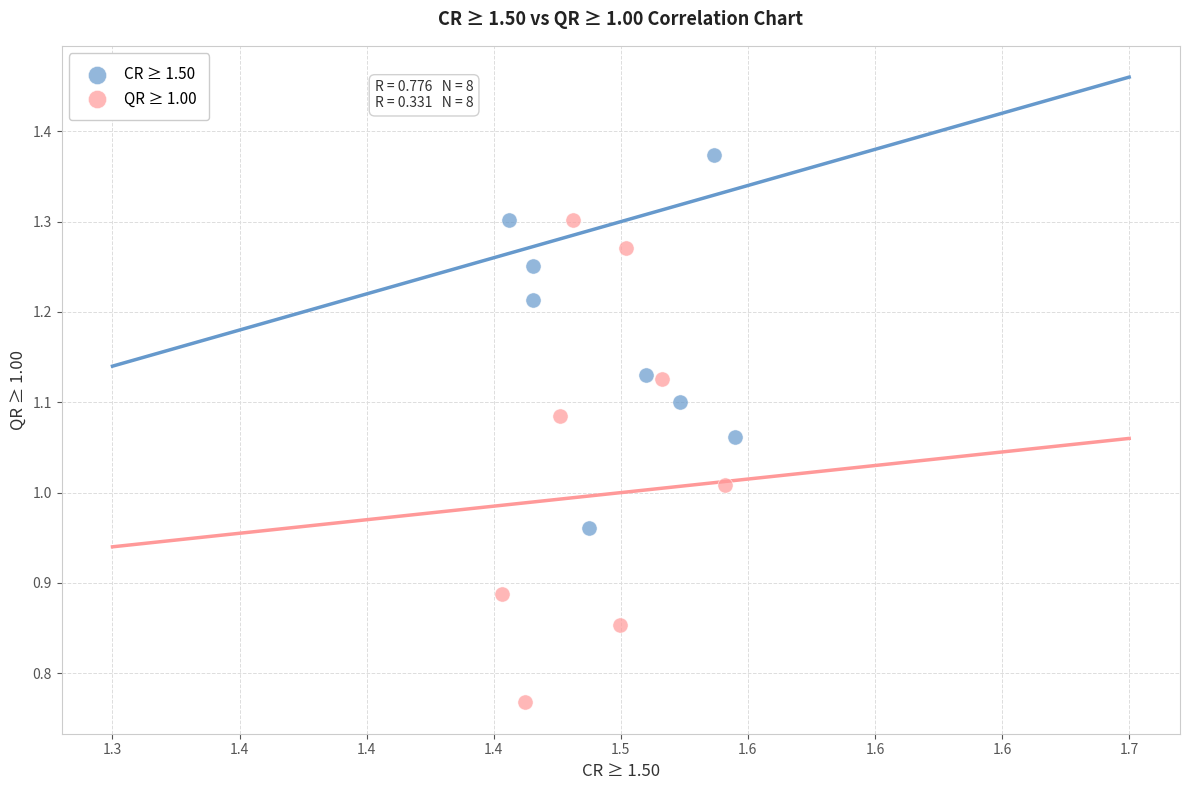

Which series has the largest Y range (max minus min)?

QR ≥ 1.00